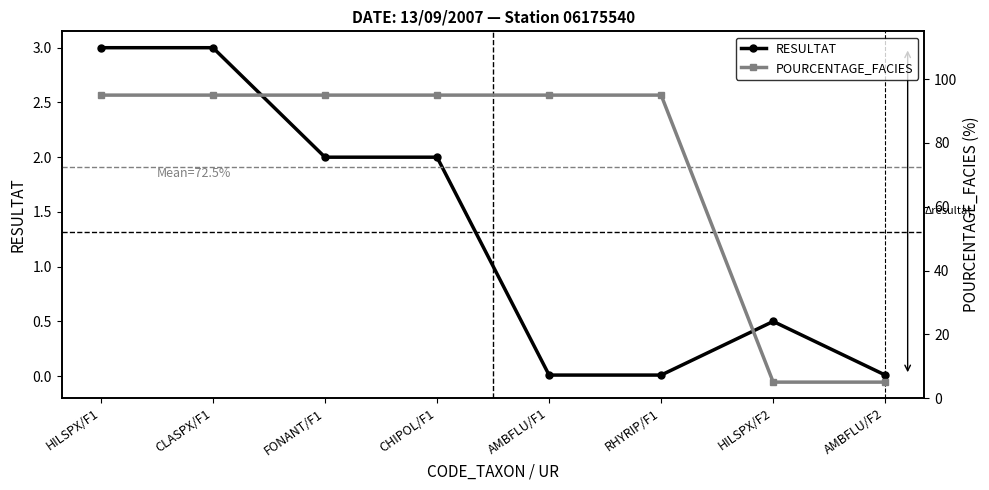

What is the label of the 5th point from the left?

AMBFLU/F1